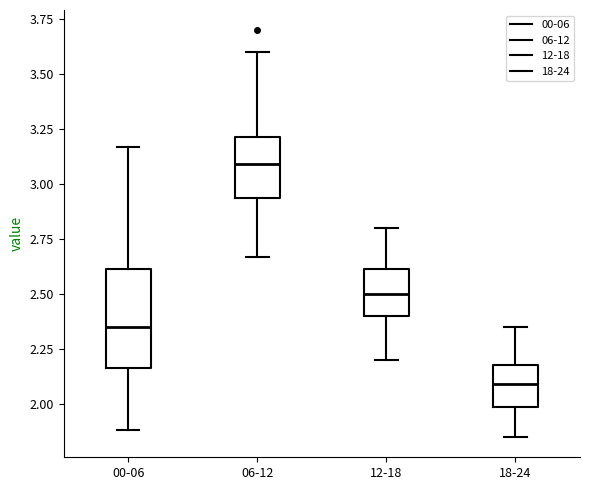

Which box has the lowest median line?

18-24